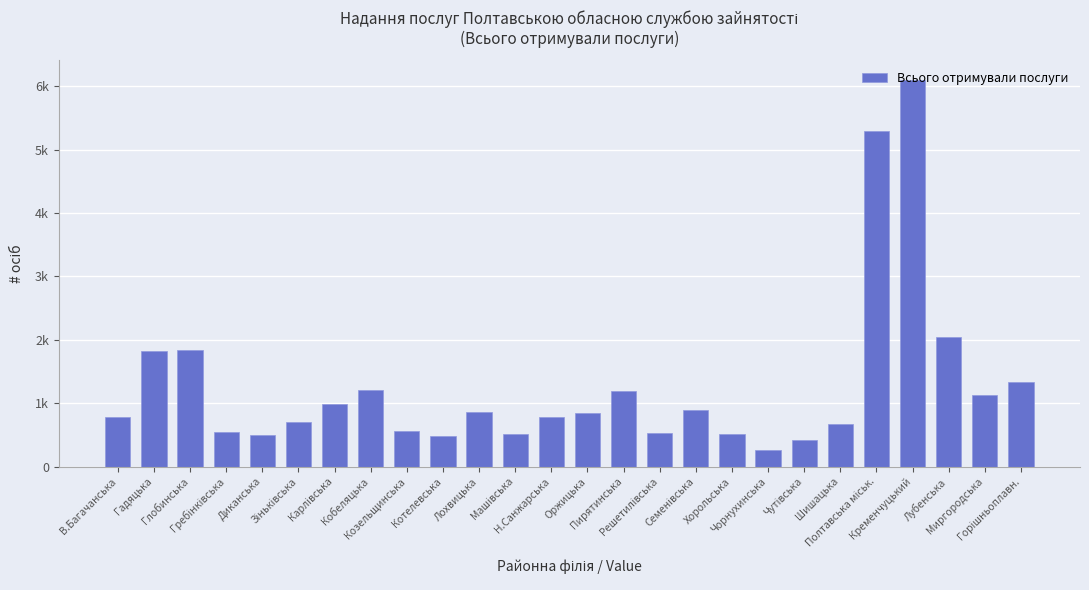

Does the chart contain any negative values?

No